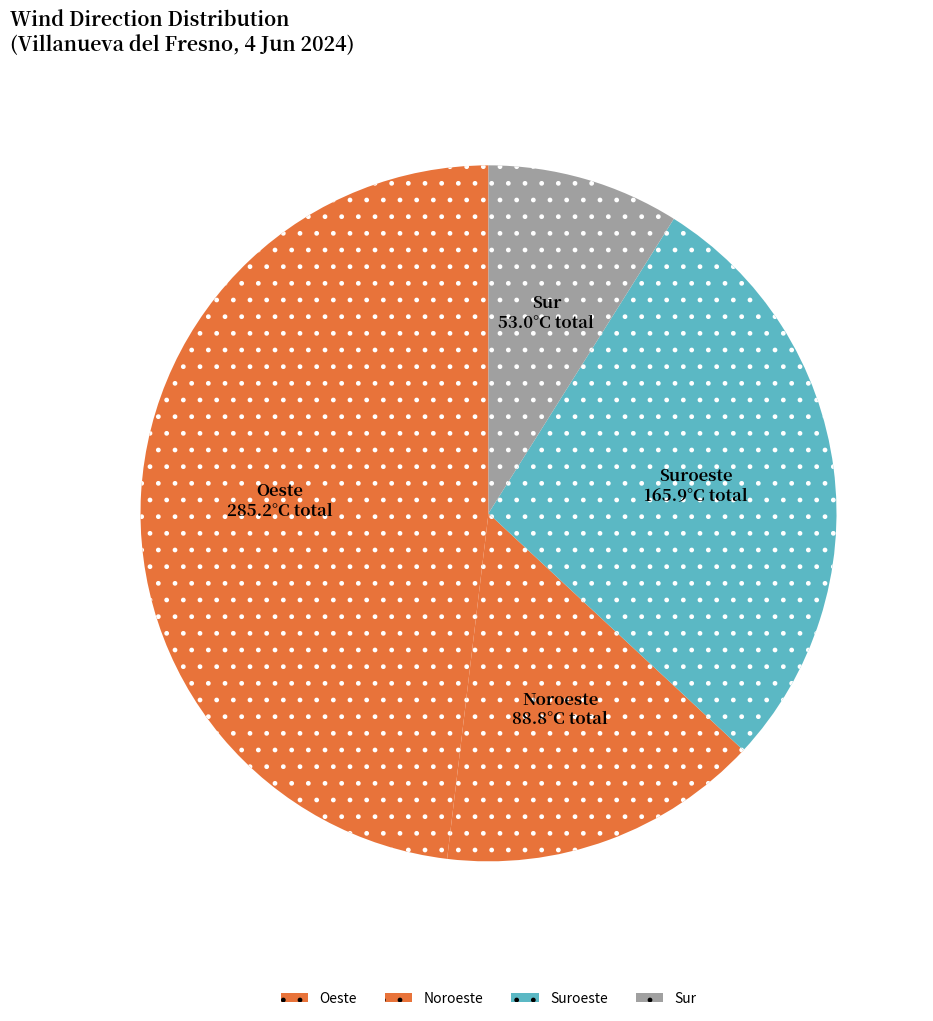

What is the ratio of the value at Noroeste to the value at Sur?

1.7